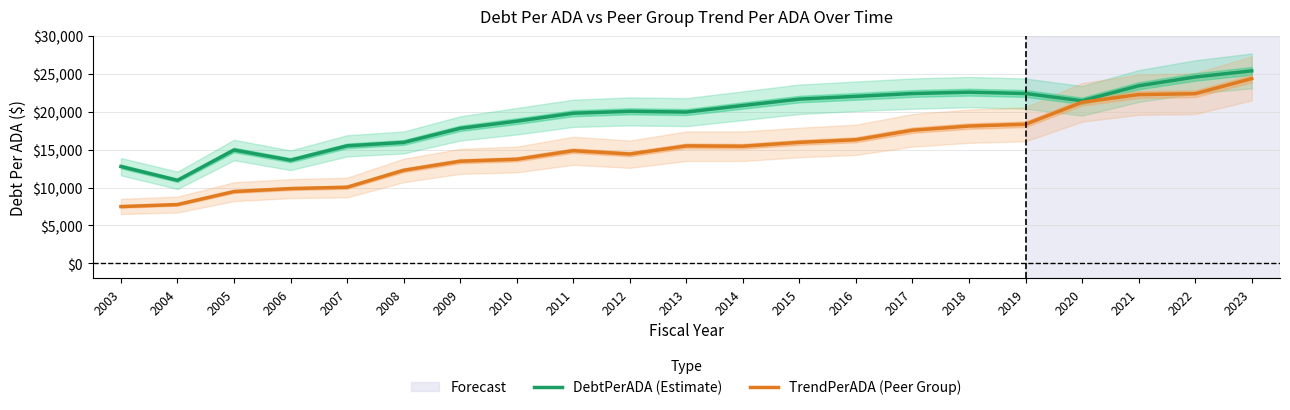

At which category does the chart reach its peak across all series?

2023